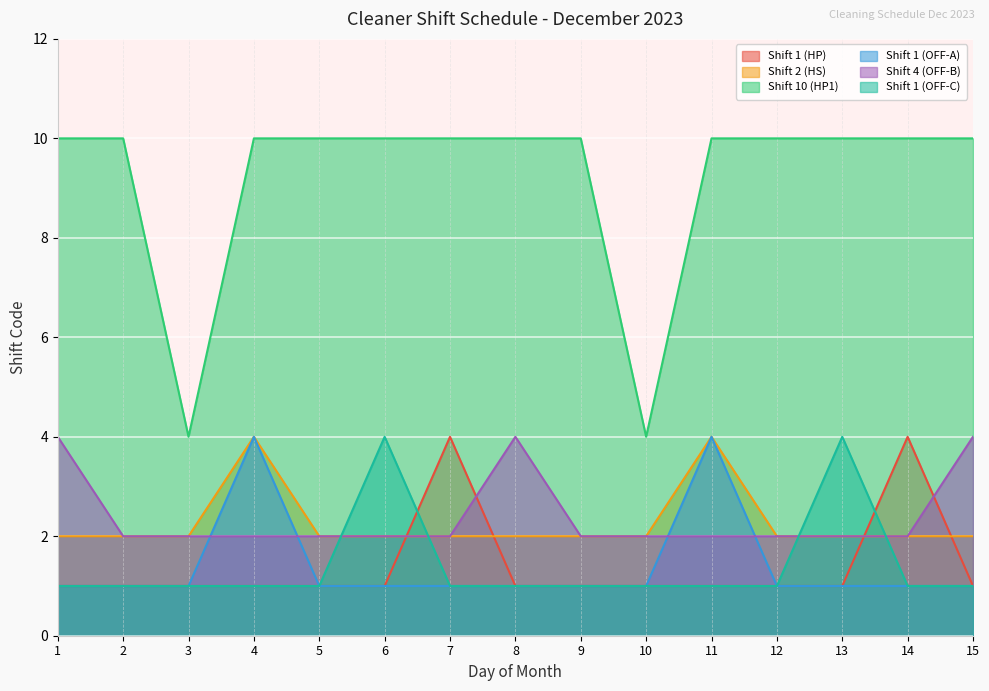

Does the chart display data point markers on the line(s)?

No